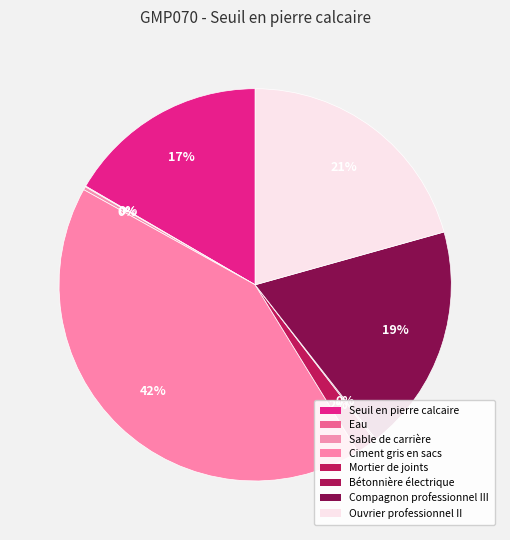

What portion of the pie excludes Bétonnière électrique?

99.9%